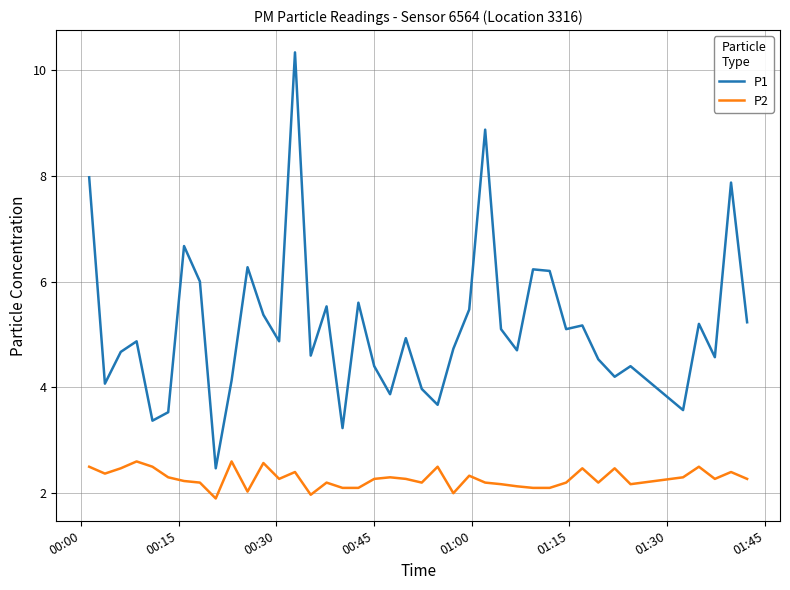

What is the difference between the maximum and minimum values in the P1 series?

7.9